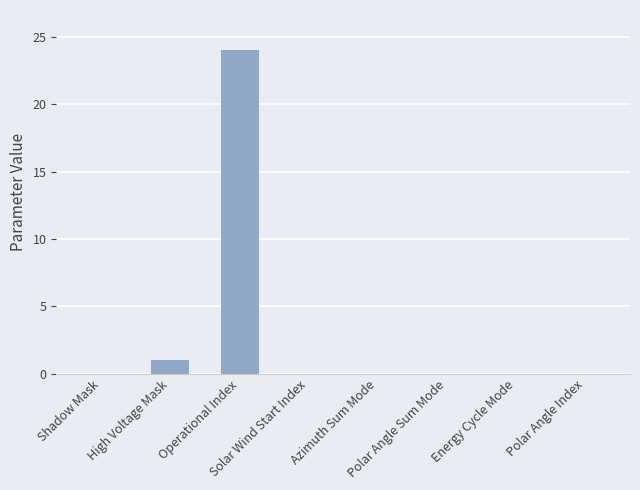

How many data points does each series have?

8